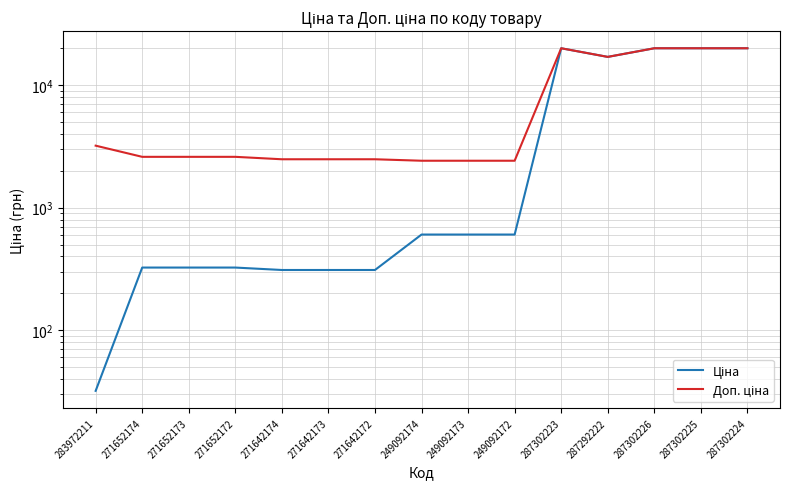

Between 271652172 and 287302224, which series saw the biggest shift?

Ціна